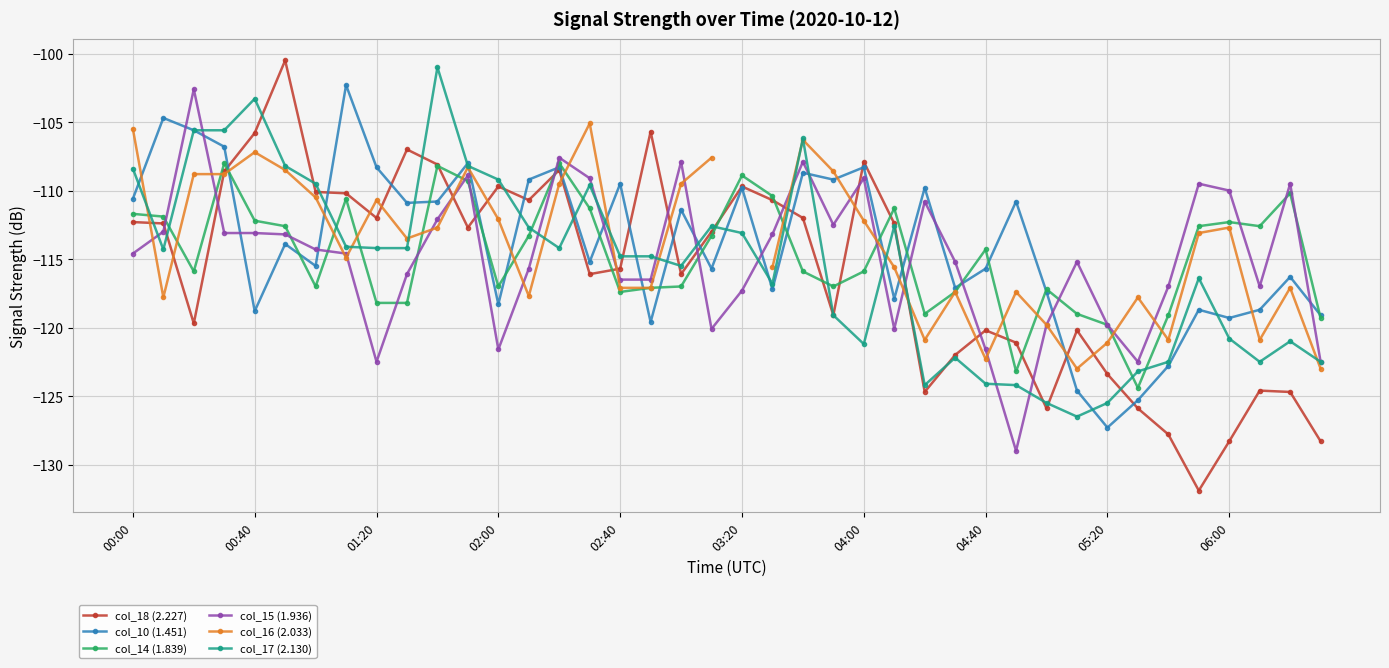

True or false: col_17 (2.130) has more than 2 interior local peaks.

True